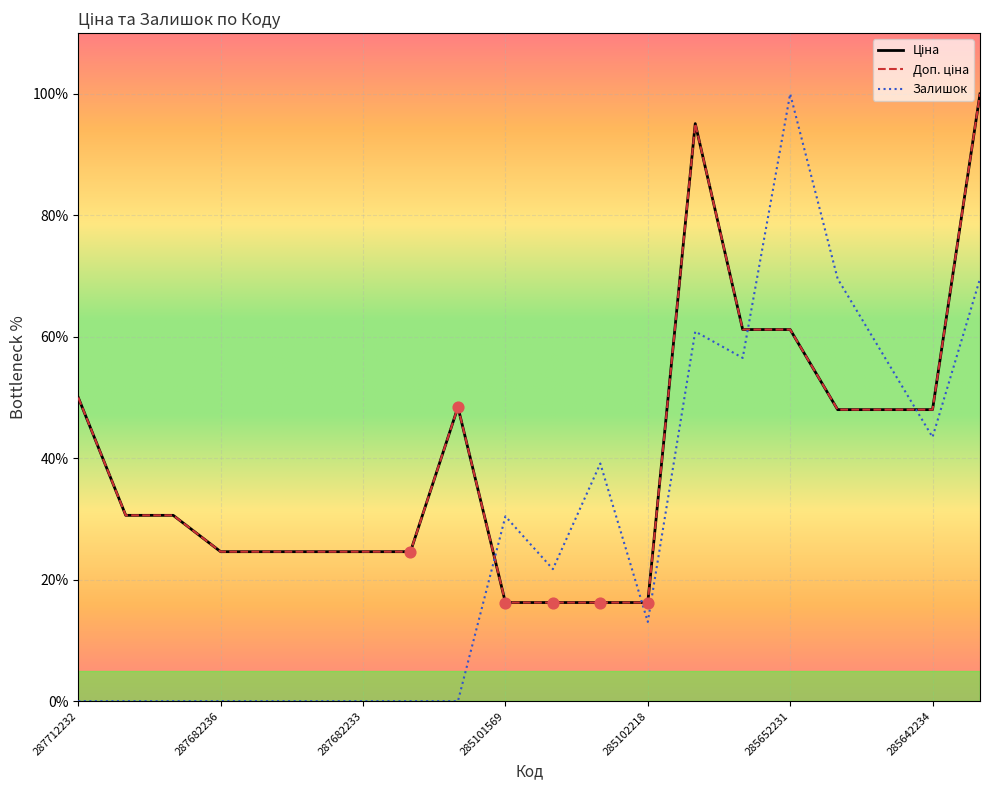

Which series has the largest total across all categories?

Ціна